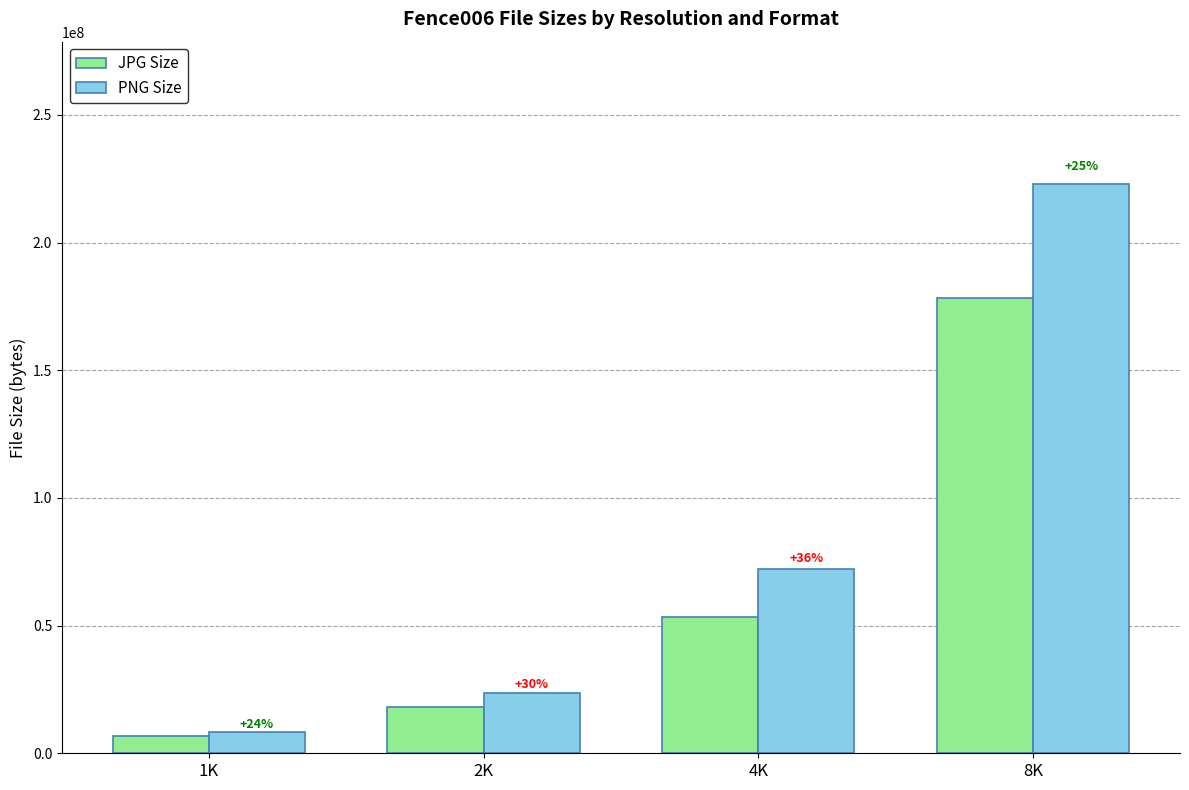

What are all the series names shown in the legend?

JPG Size, PNG Size